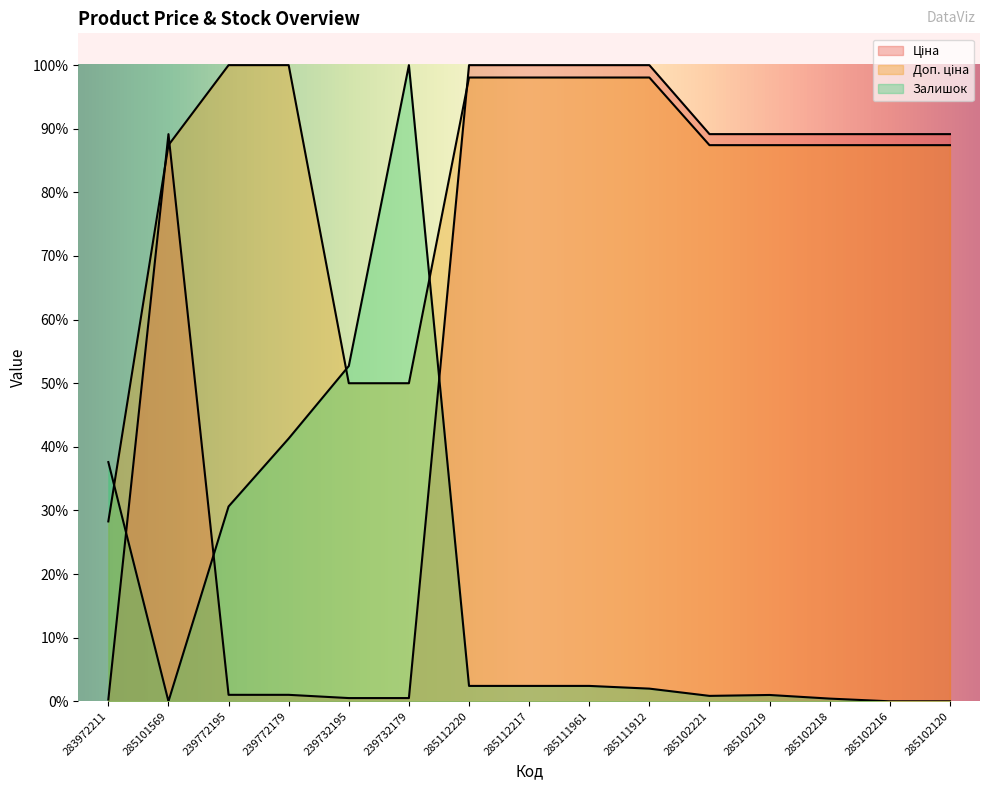

True or false: Доп. ціна has a value of 98.1 at 285111912.

True